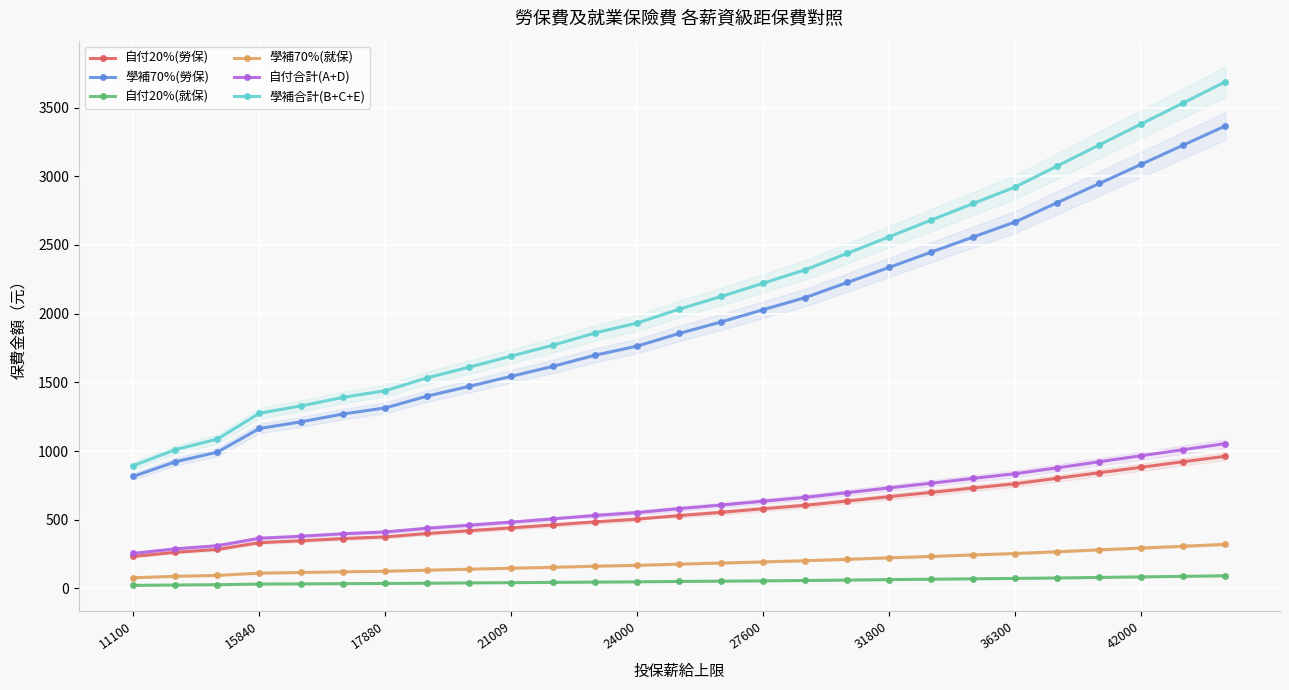

True or false: 自付合計(A+D) and 學補70%(勞保) cross at least once.

False